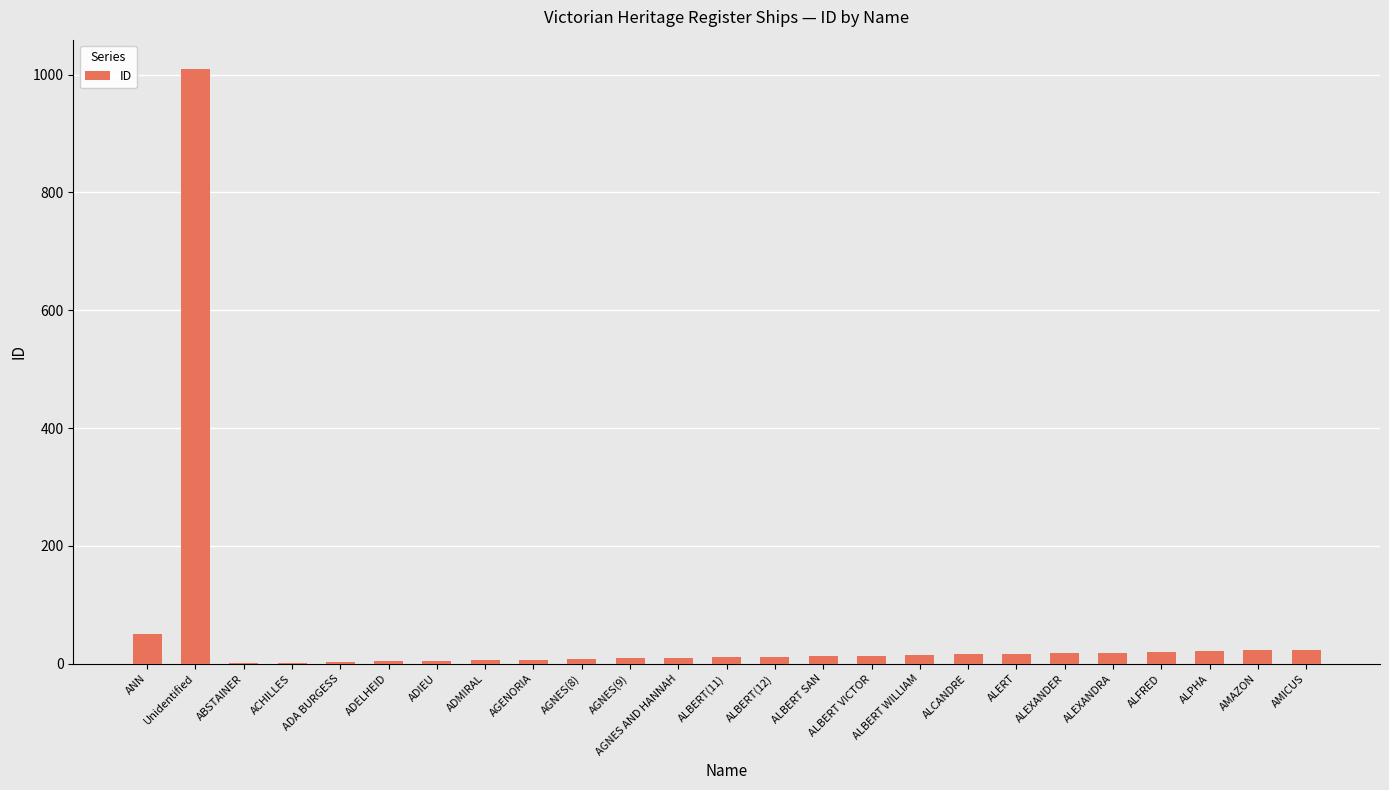

Between Unidentified and AGENORIA, which is larger?

Unidentified